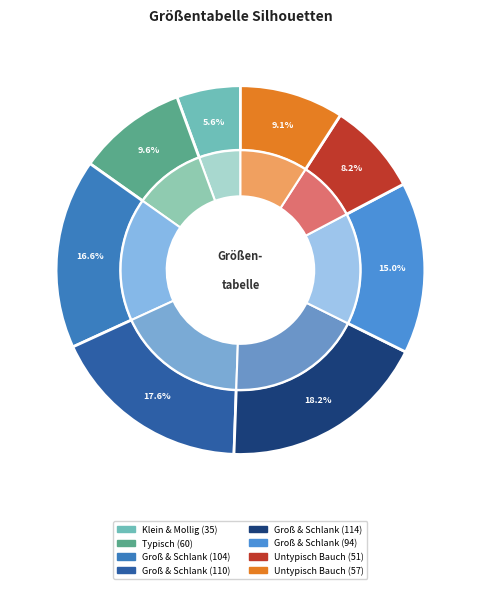

What is the total percentage of TYPISCH (60) and UNTYPISCHE BAUCHGRÖSSE (51)?

17.8%